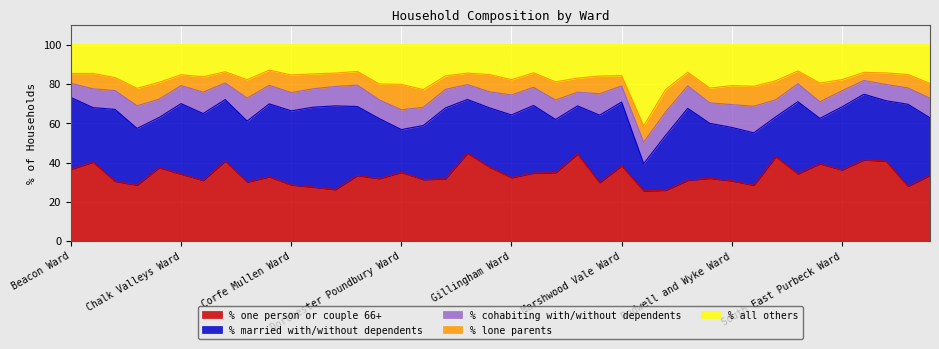

Where is the first local minimum for % married with/without dependents?

Beaminster Ward